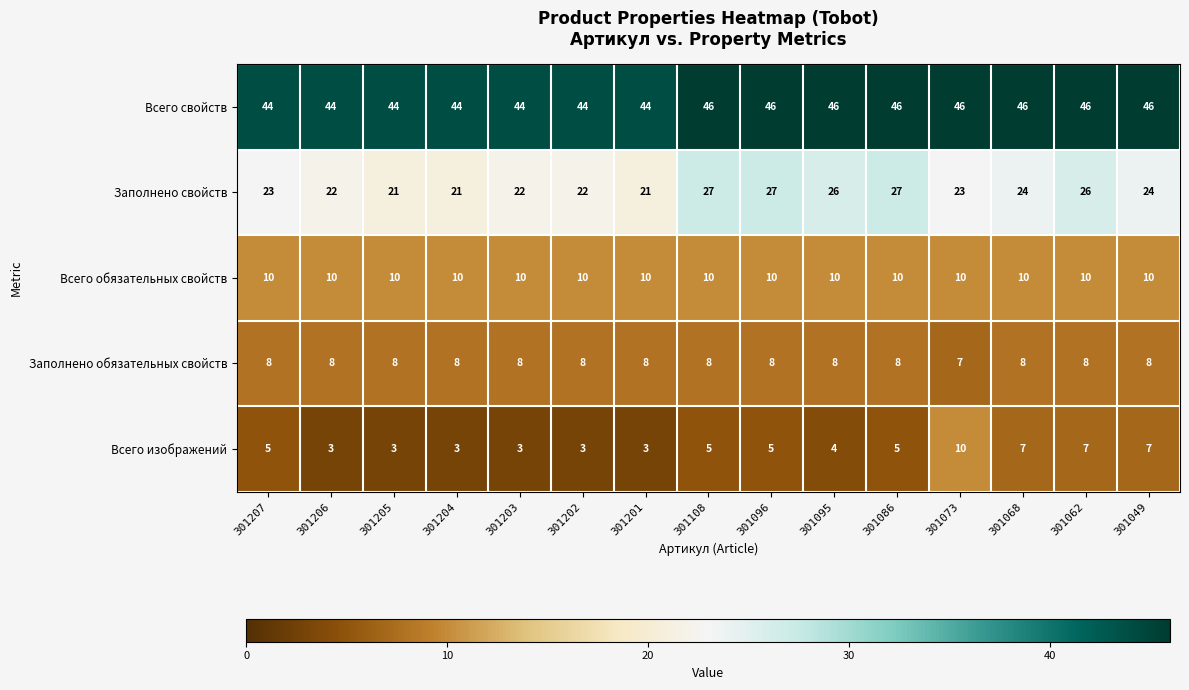

The value of Всего обязательных свойств at 301204 is 10. True or false?

True